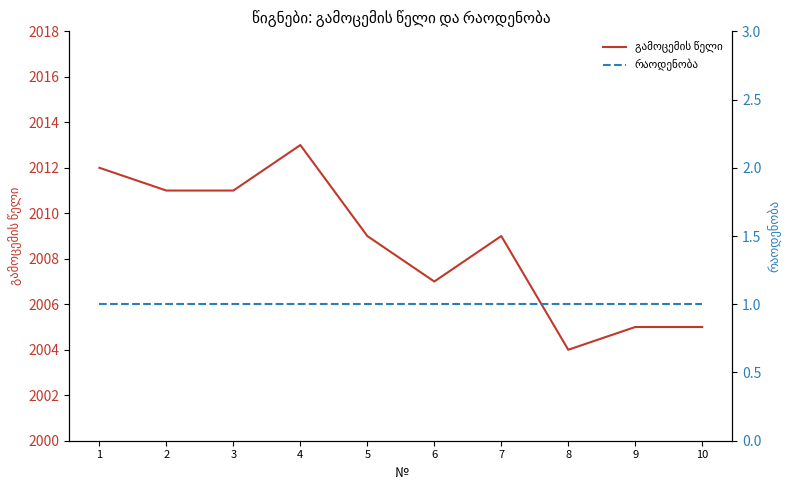

Does the chart display data point markers on the line(s)?

No